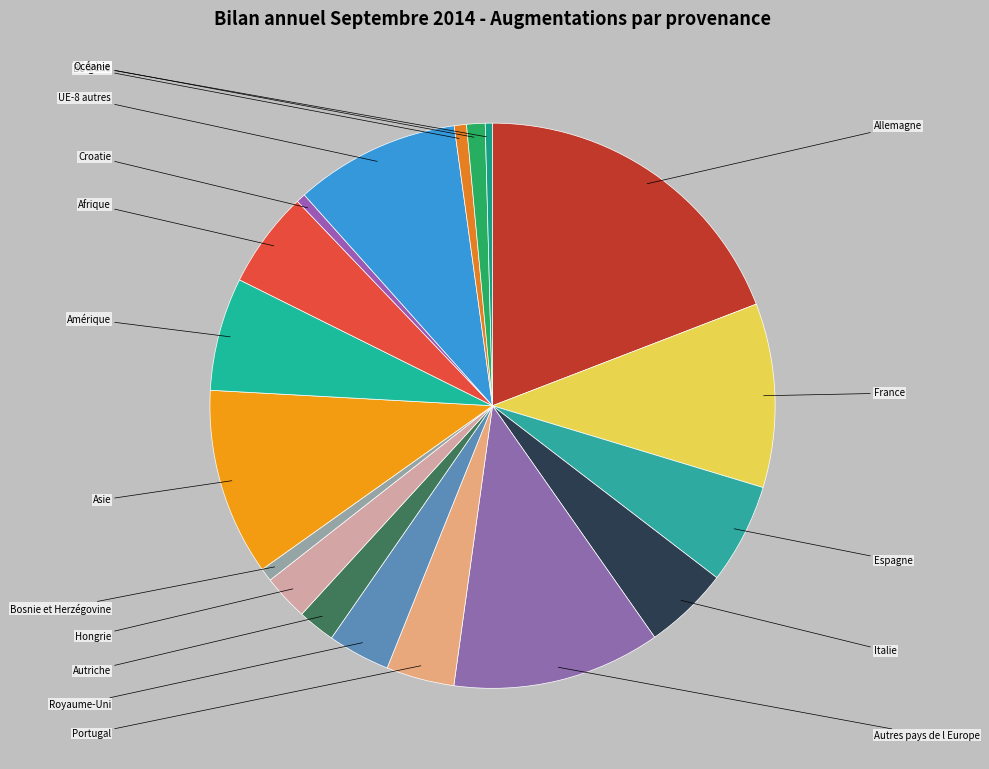

How many slices are in this pie chart?

18